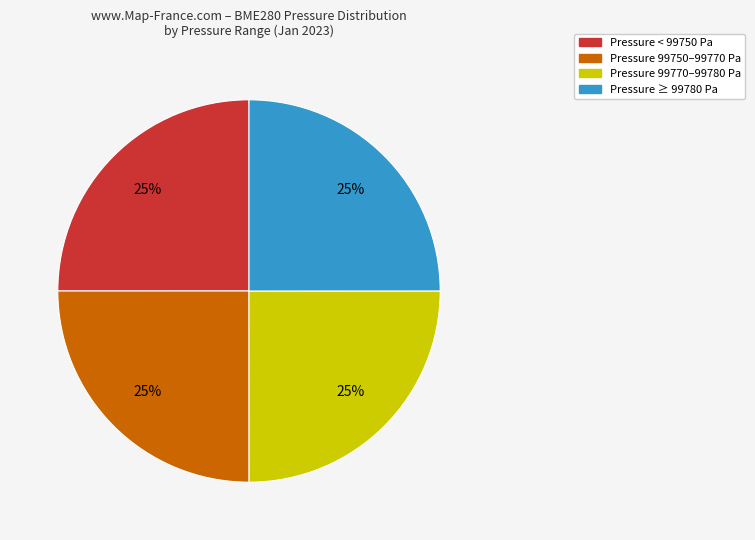

Count the number of slices in the pie.

4